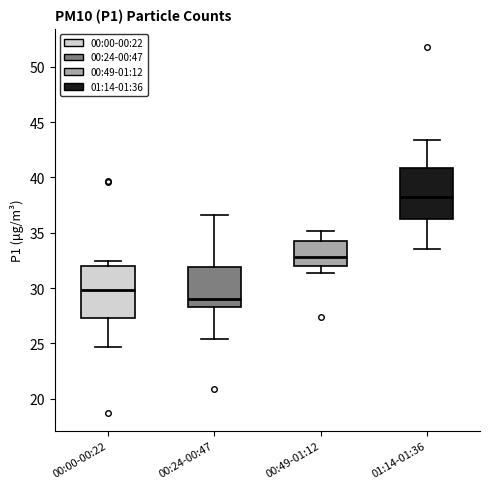

Reading left to right, read every box against the y-axis: the position of its median line, the range the box covers, and the ends of its whiskers. The values are not printed on the chart, so give them approximately, as read against the axis.

00:00-00:22: median 30.0, box 27.5 to 32.0, whiskers 24.5 to 32.5
00:24-00:47: median 29.0, box 28.5 to 32.0, whiskers 25.5 to 36.5
00:49-01:12: median 33.0, box 32.0 to 34.5, whiskers 31.5 to 35.0
01:14-01:36: median 38.5, box 36.5 to 41.0, whiskers 33.5 to 43.5